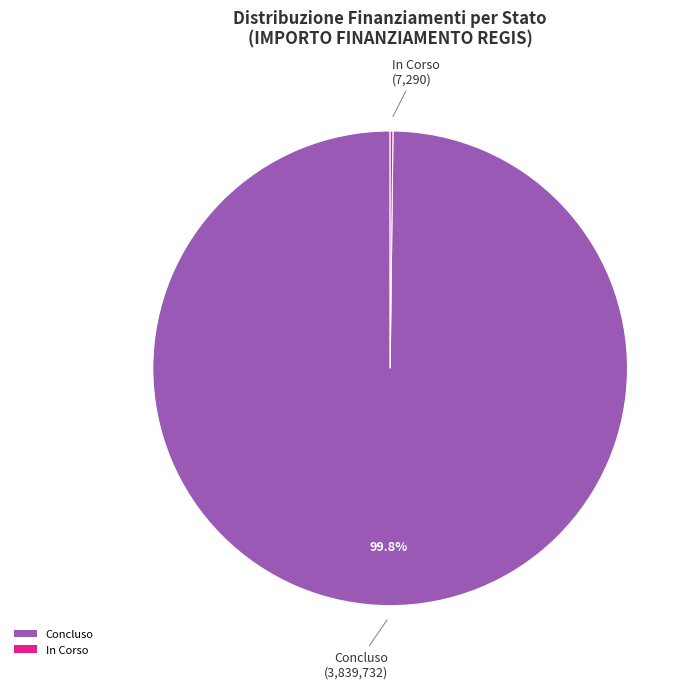

To the nearest percent, what is the average slice percentage?

50%